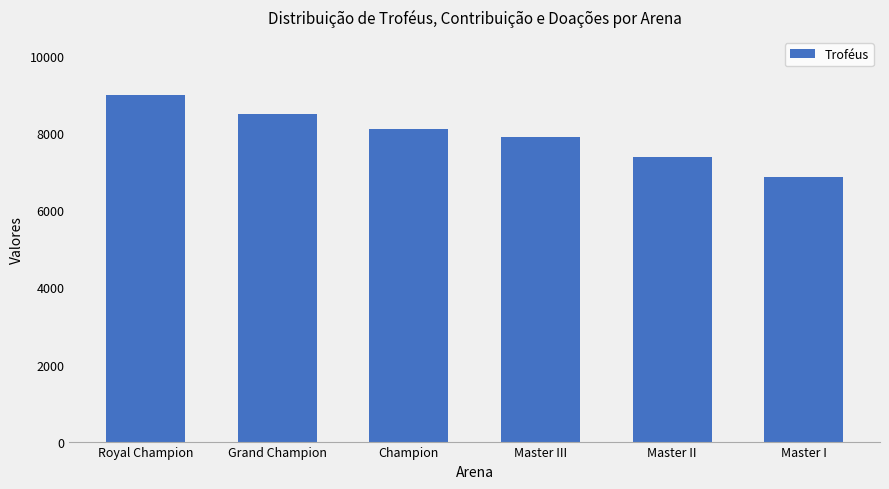

Read the value at Master I, to the nearest 100.

6900